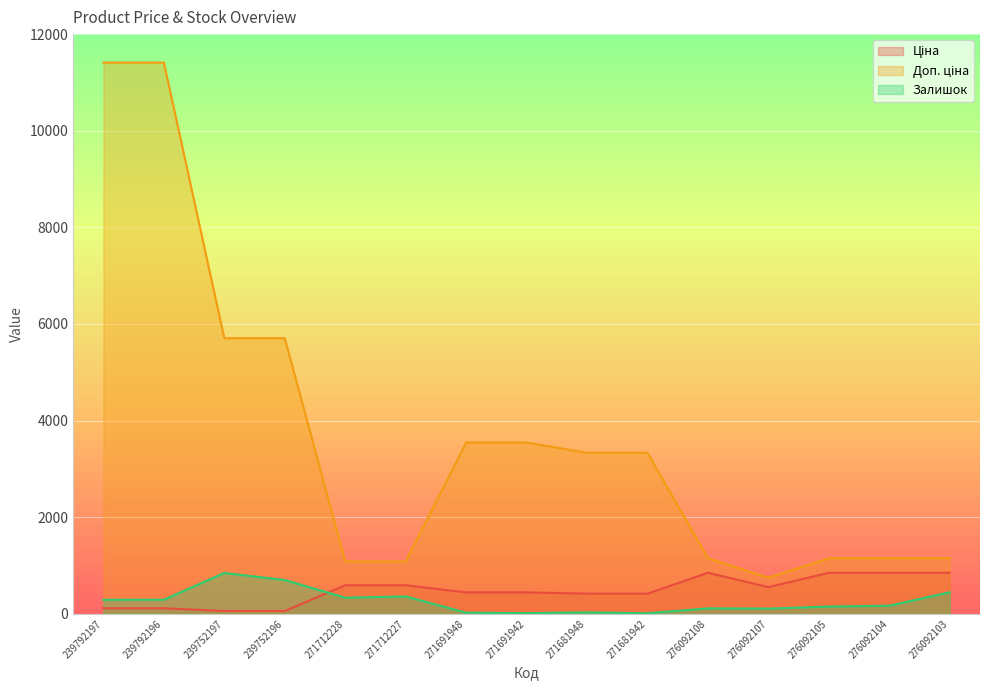

The value of Доп. ціна at 239792197 is 19446.8. True or false?

False